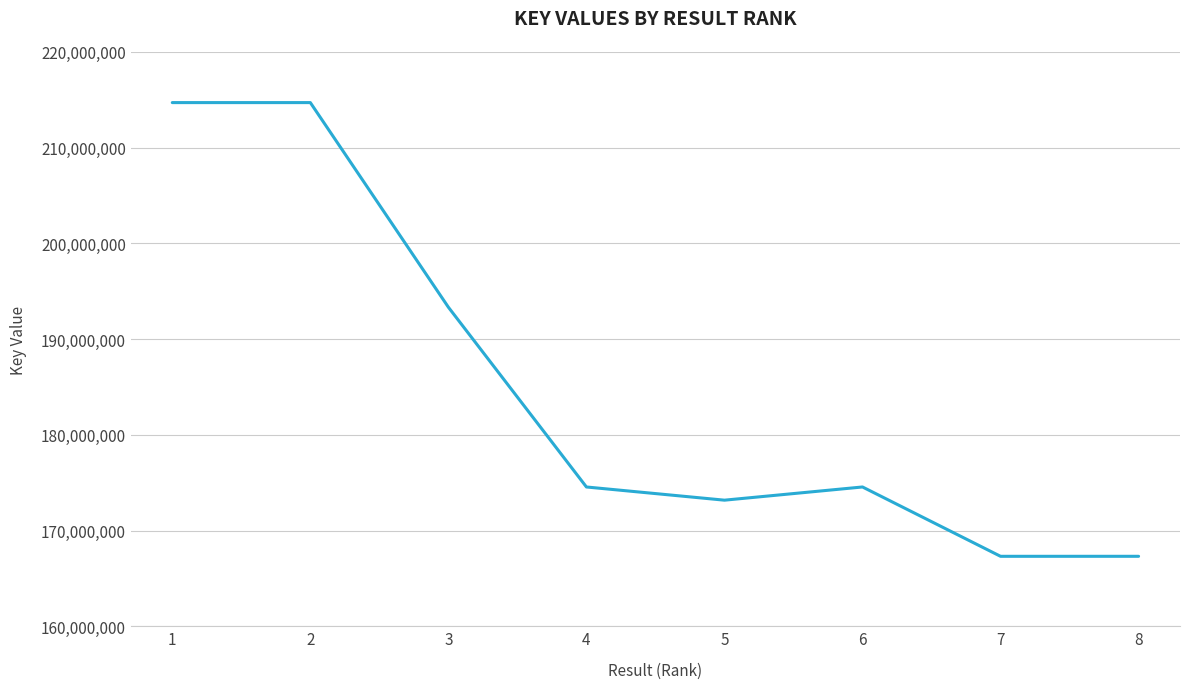

What is the average value?

184947199